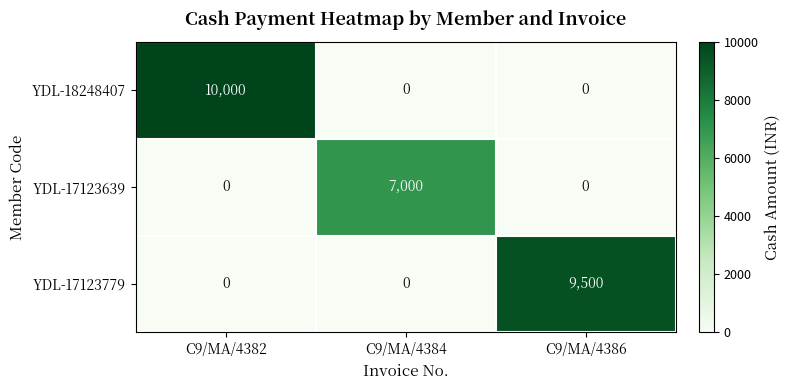

What is the difference between the maximum and minimum values in the YDL-17123639 series?

7000